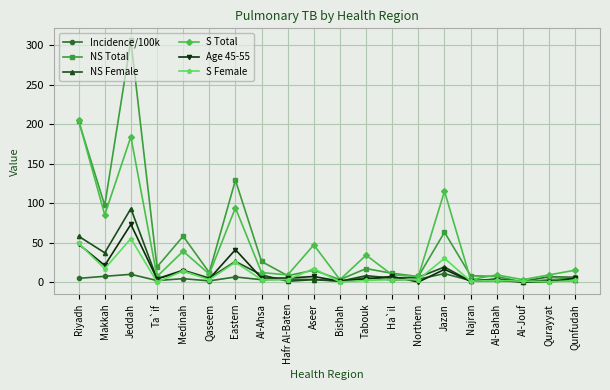

At how many categories does at least one series exceed 255?

1